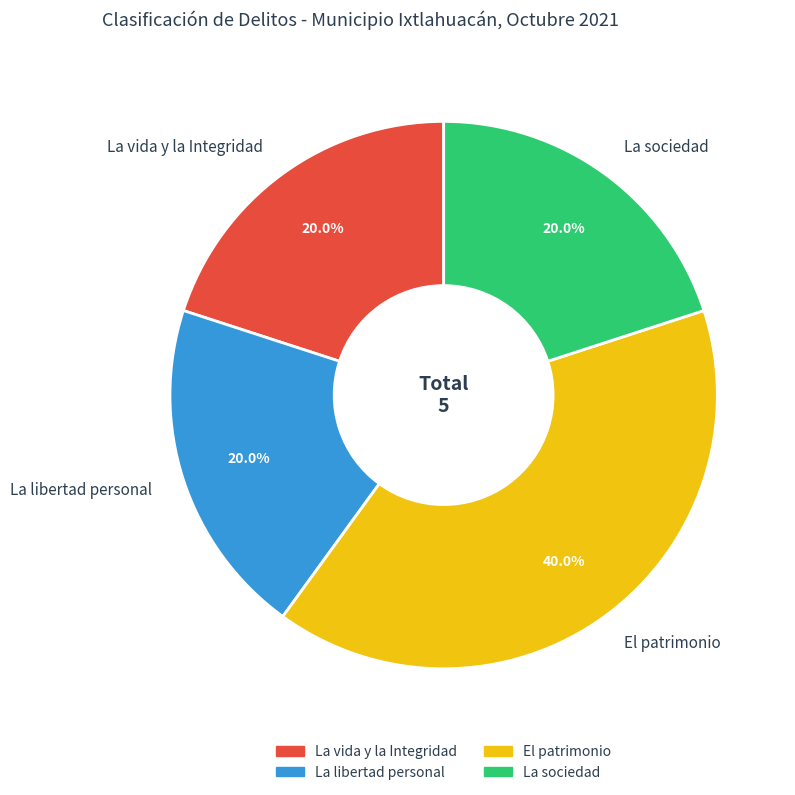

How many slices are in this pie chart?

4